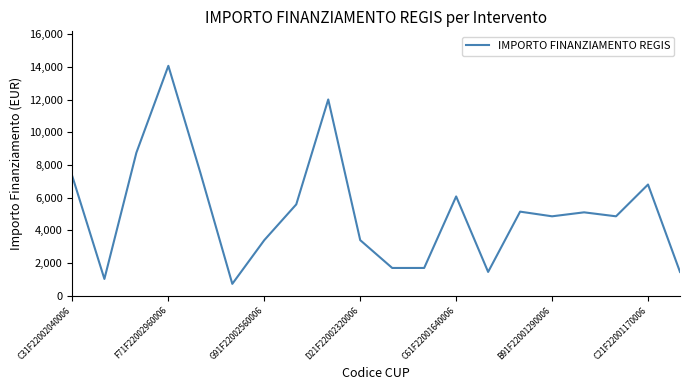

What is the maximum value shown in the chart?

14063